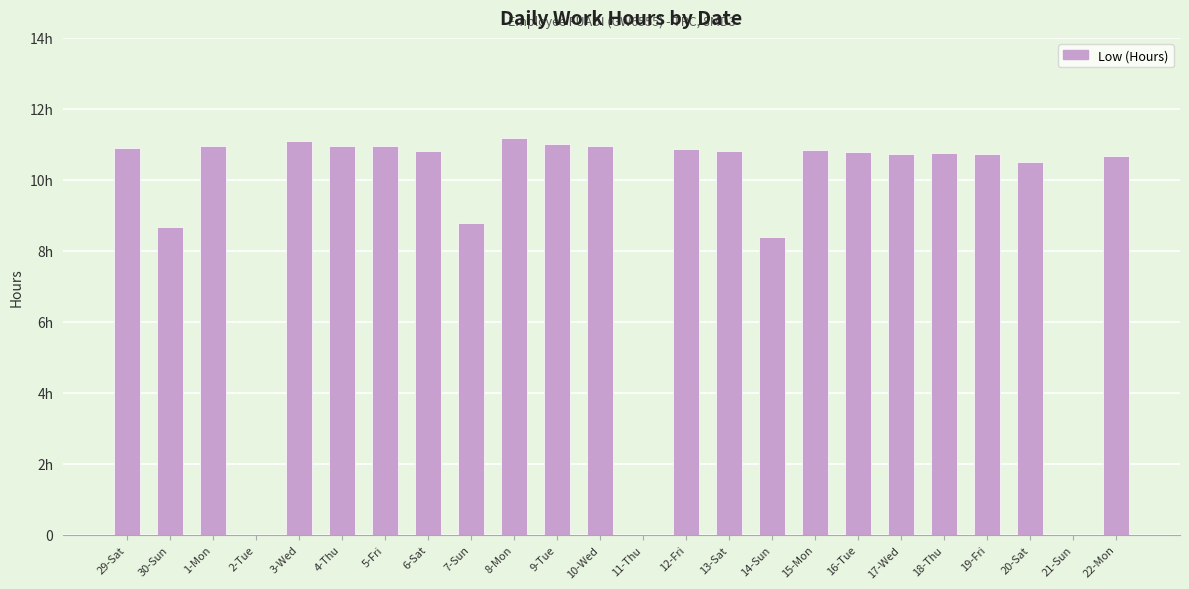

What is the difference between the values at 12-Fri and 8-Mon?

0.3